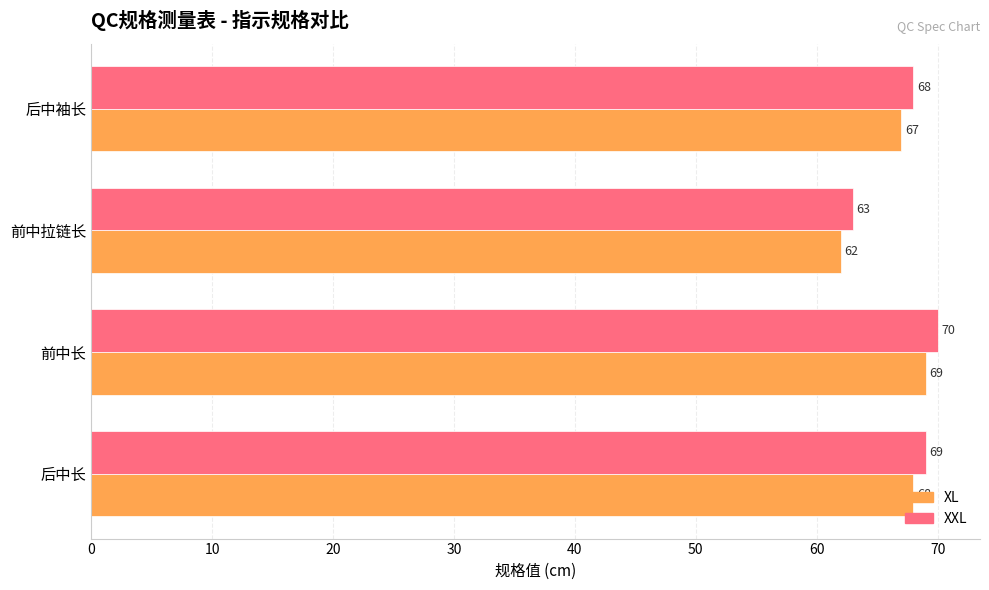

How many series are shown in this chart?

2